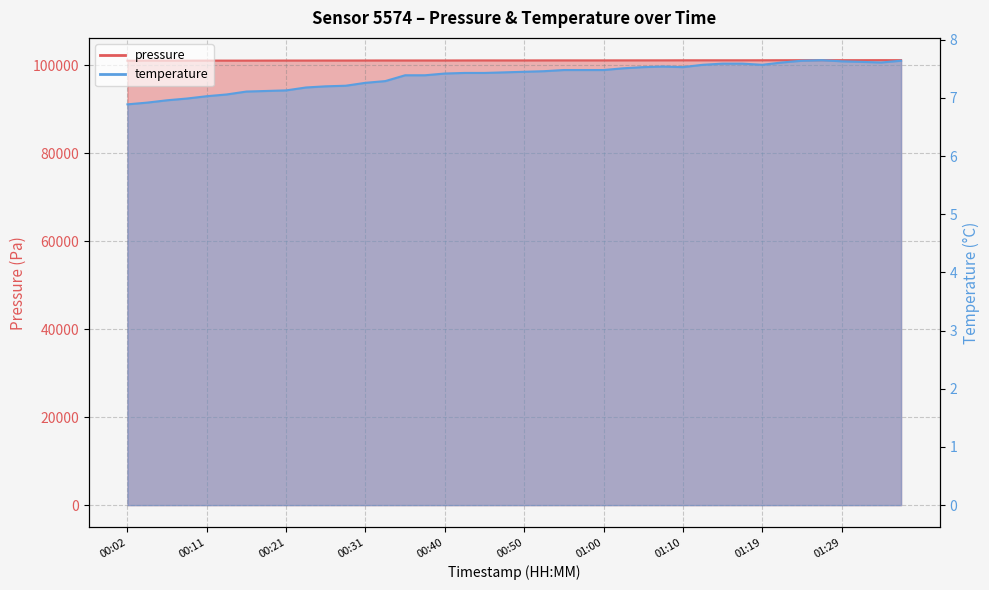

True or false: pressure and temperature cross at least once.

False